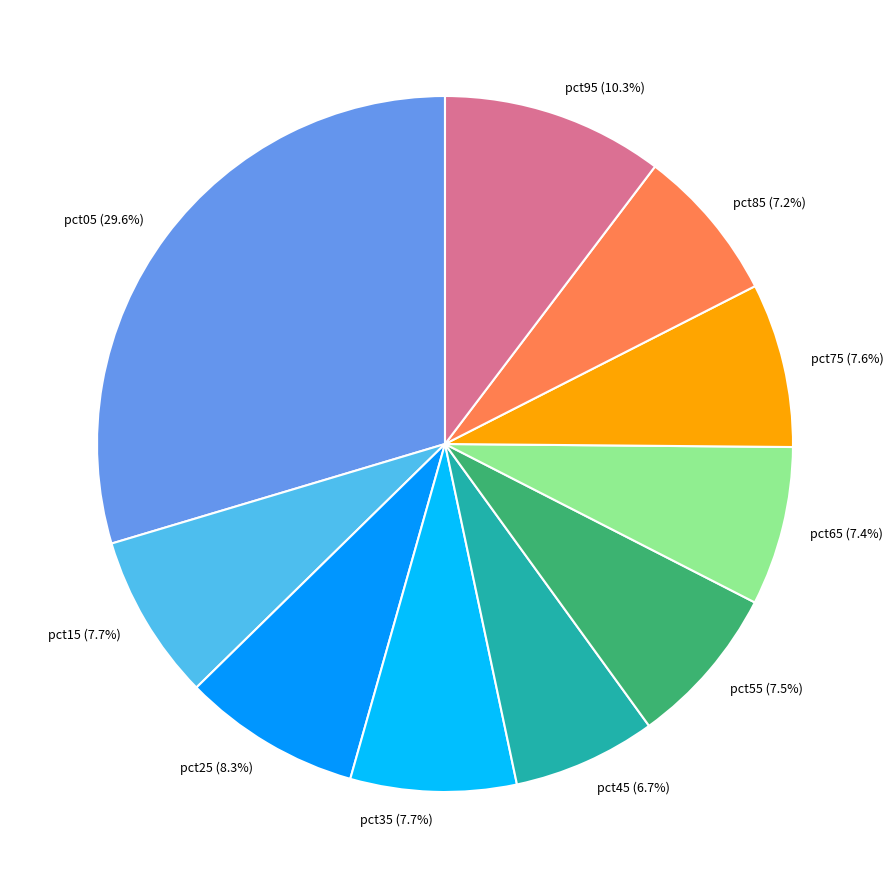

Is pct75 the majority of the pie?

No